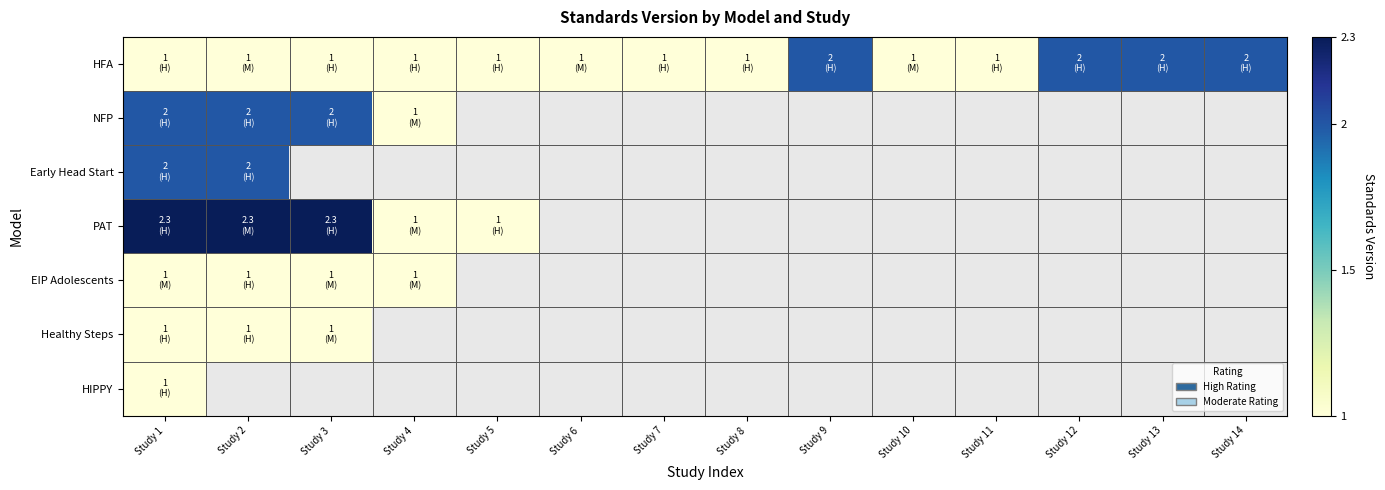

Rank the categories by PAT value from lowest to highest.

Study 4, Study 5, Study 6, Study 7, Study 8, Study 9, Study 10, Study 11, Study 12, Study 13, Study 14, Study 1, Study 2, Study 3